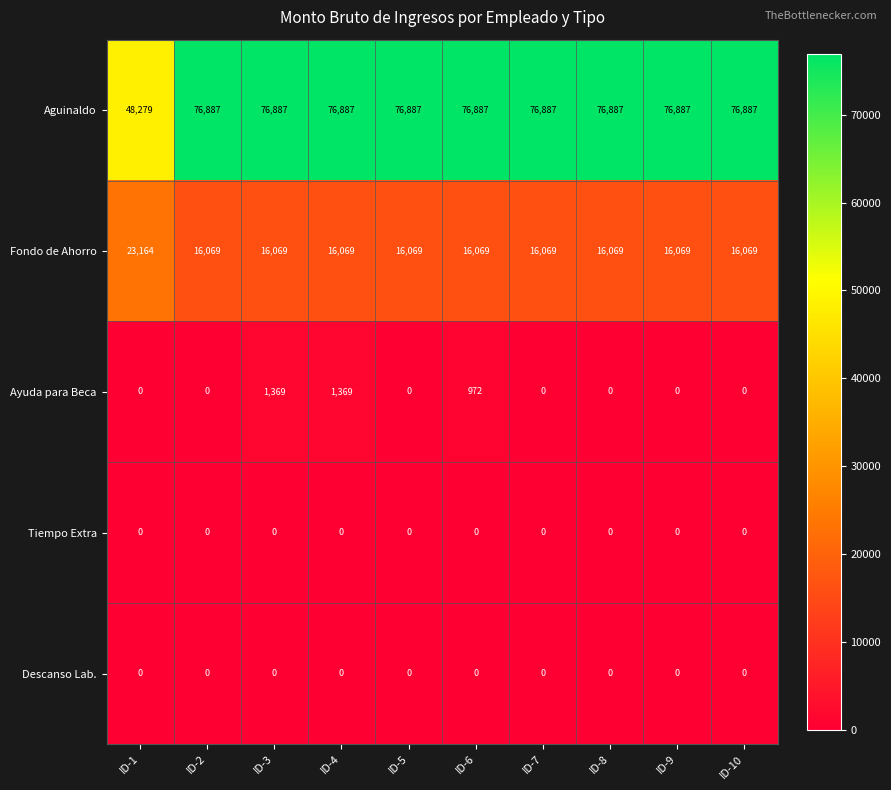

What is the average value of the Ayuda para Beca series?

371